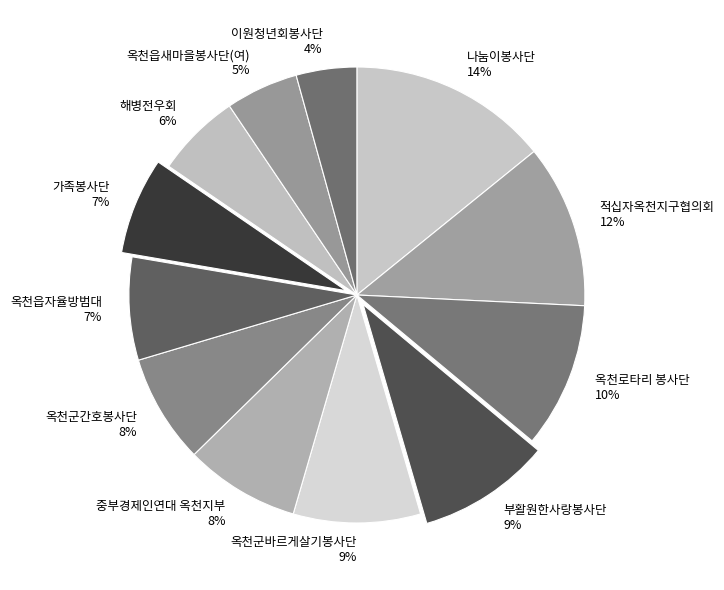

How many segments does this pie chart have?

12